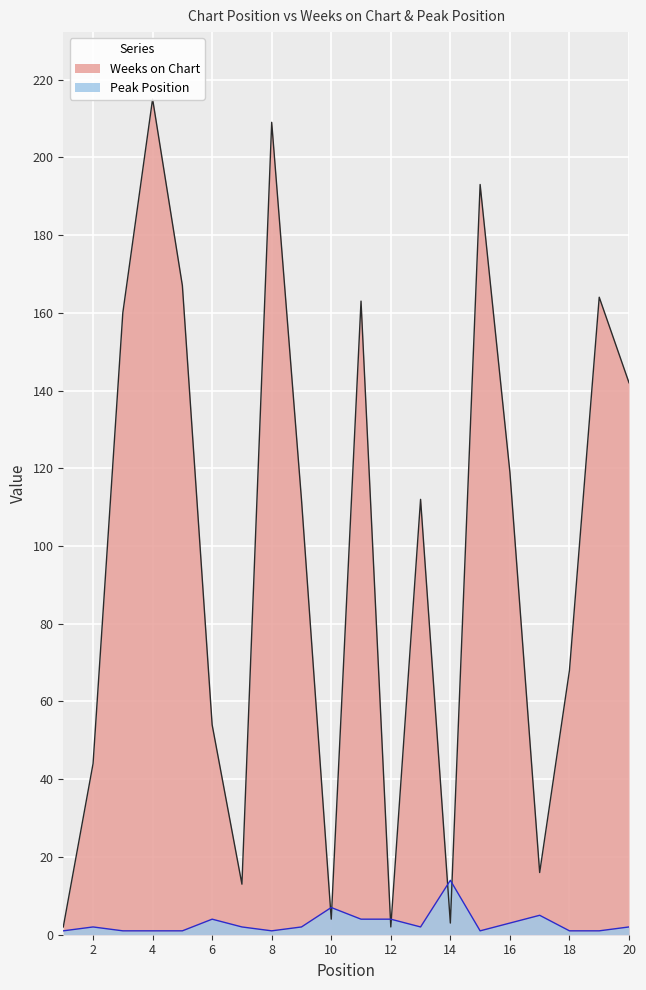

The value of Weeks on Chart at 8 is 60. True or false?

False